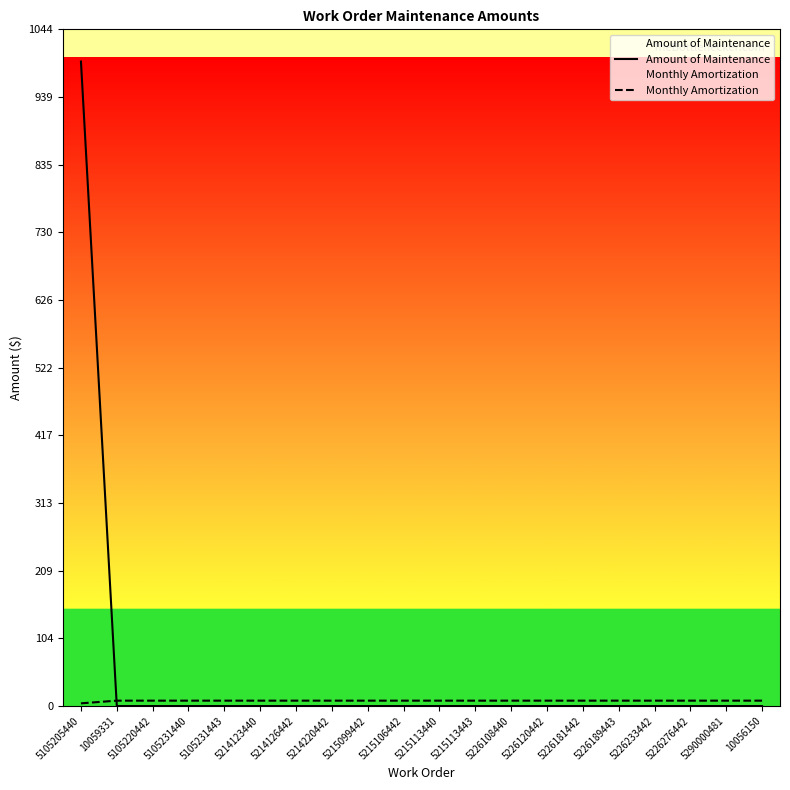

True or false: Monthly Amortization has more than 0 points higher than both neighbors.

False